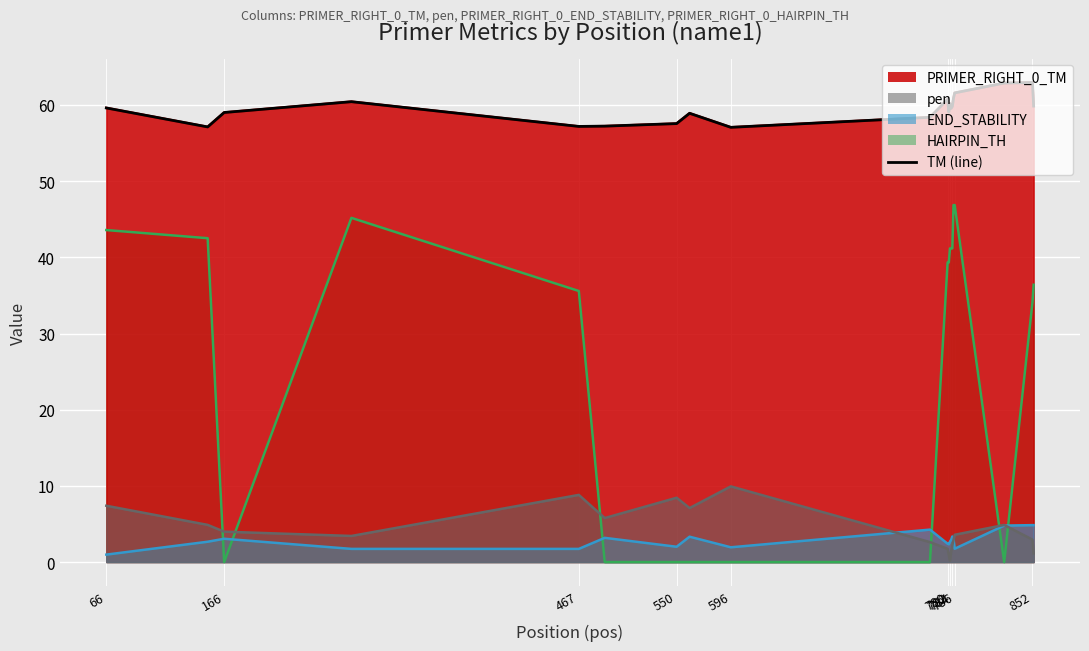

What is the ratio of the value at 852 to the value at 166?

1.0